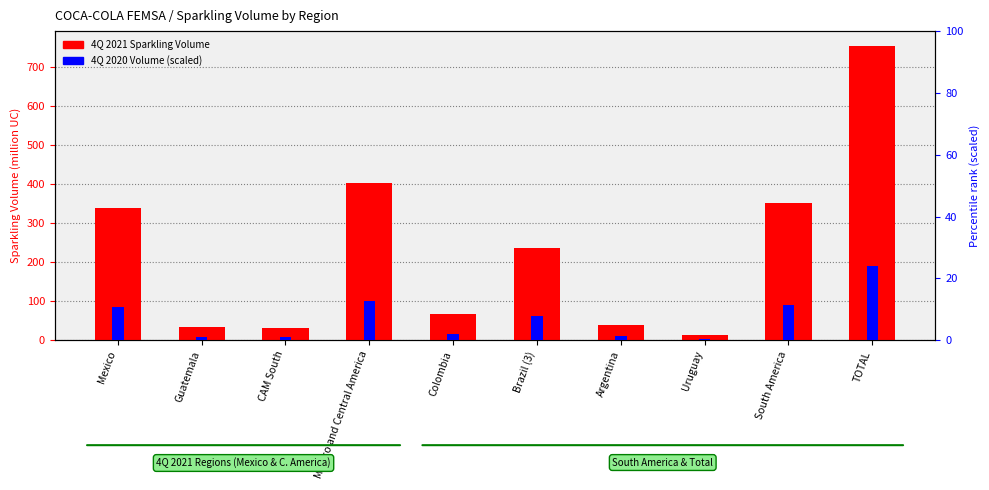

What position from the left is Brazil (3)?

6